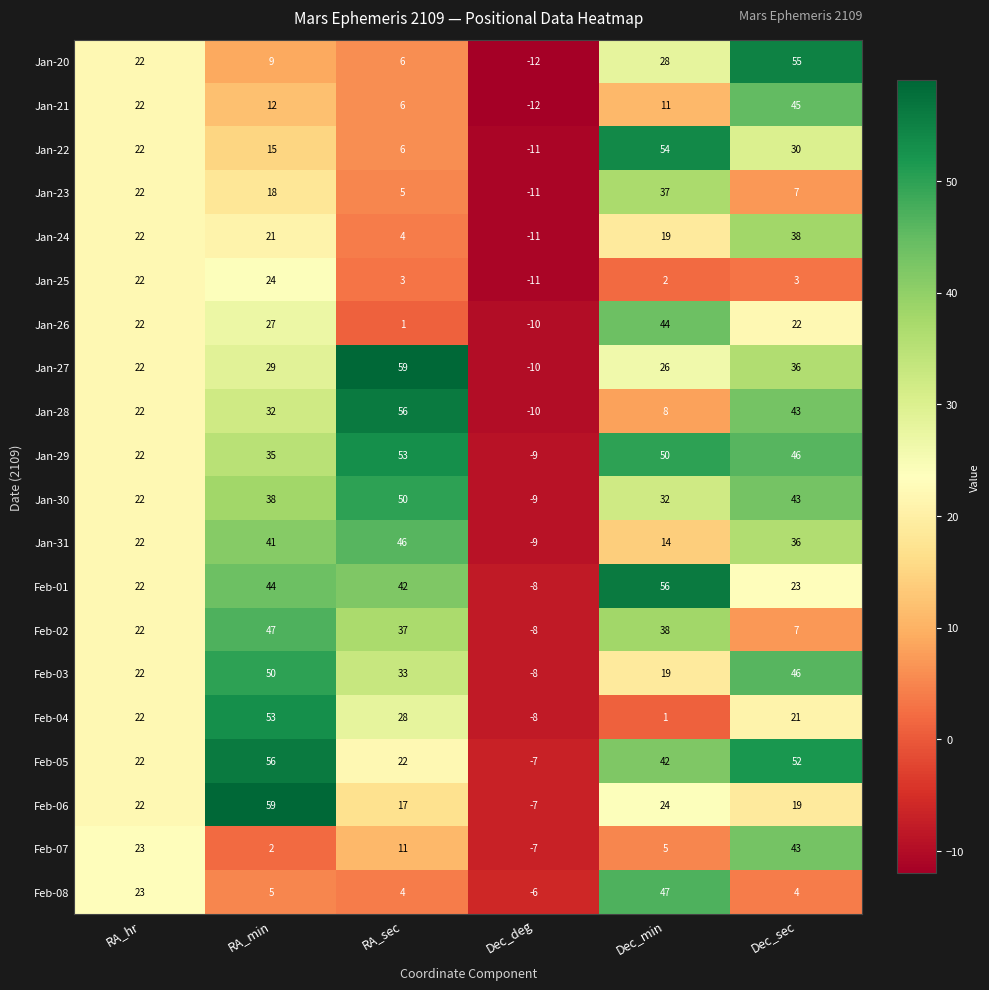

Which series has the largest range (max minus min)?

Jan-27